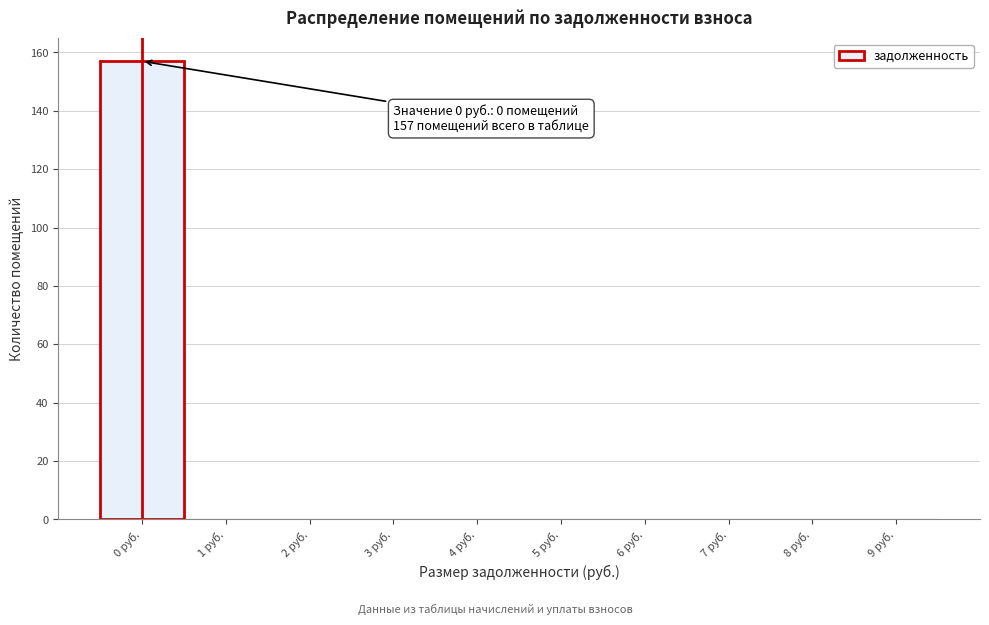

Over which range of the x-axis is the bar tallest?

-0.5 to 0.5